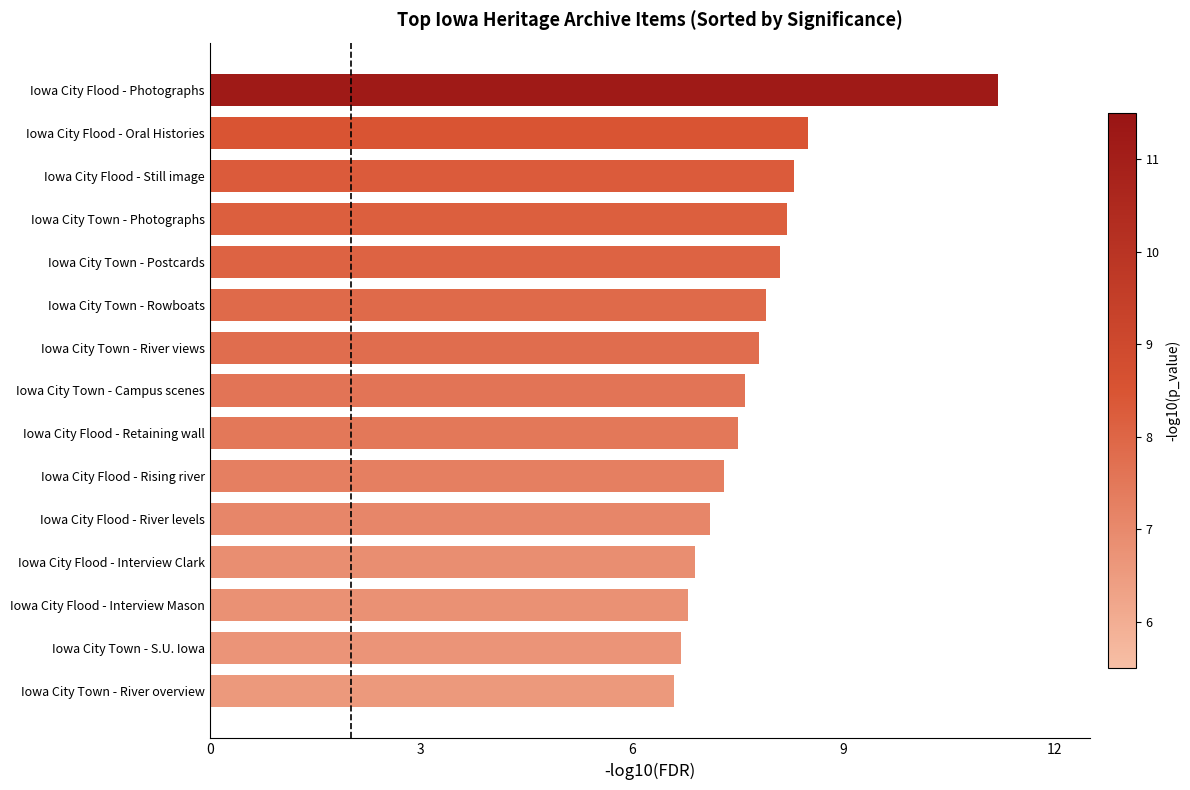

Between Iowa City Town - Postcards and Iowa City Flood - Rising river, which is larger?

Iowa City Town - Postcards